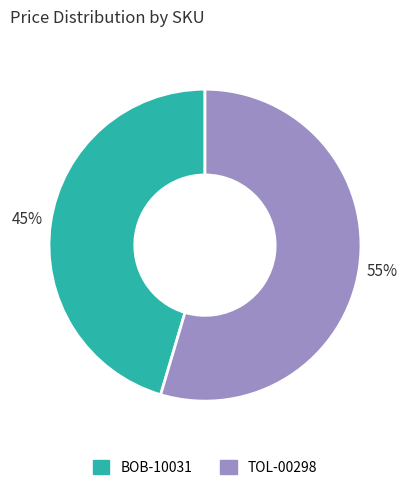

Between TOL-00298 and BOB-10031, which is larger?

TOL-00298